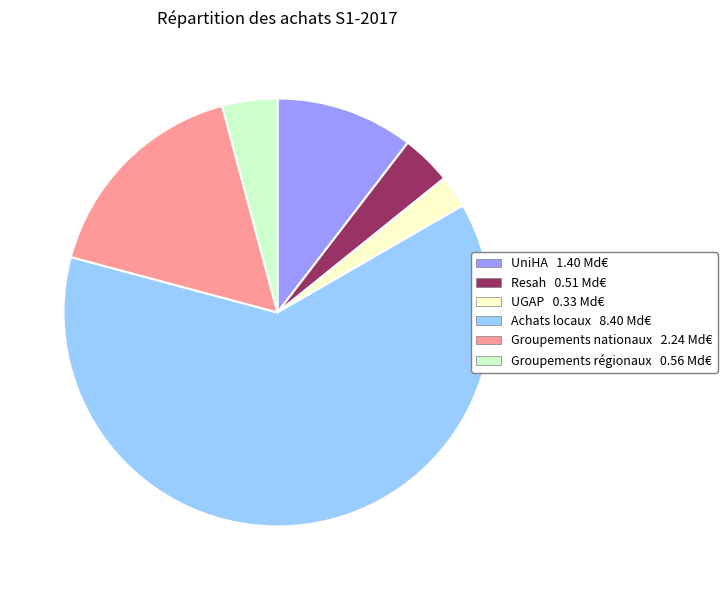

Which category has the smallest portion of the pie?

UGAP